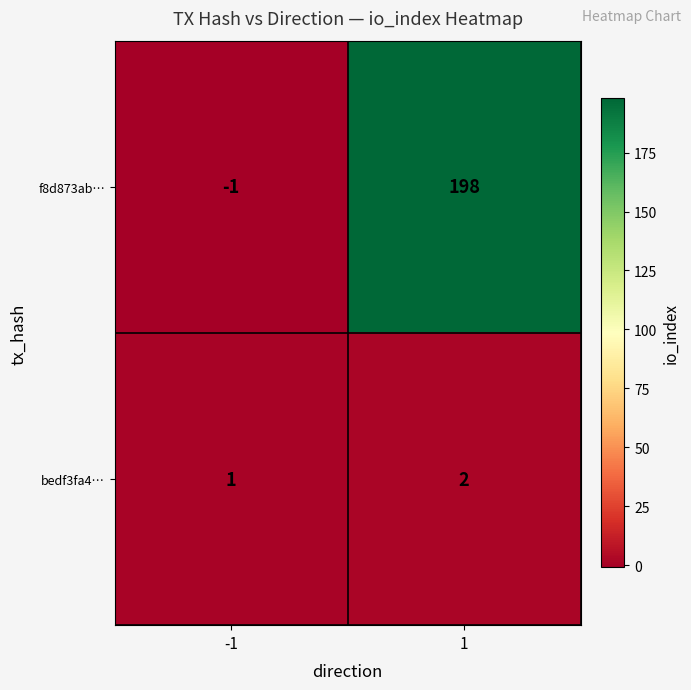

Is it true that f8d873ab… equals -2 at -1?

False